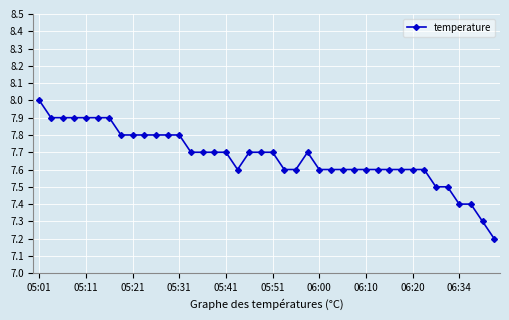

What is the value of the 15th point from the left?

7.7